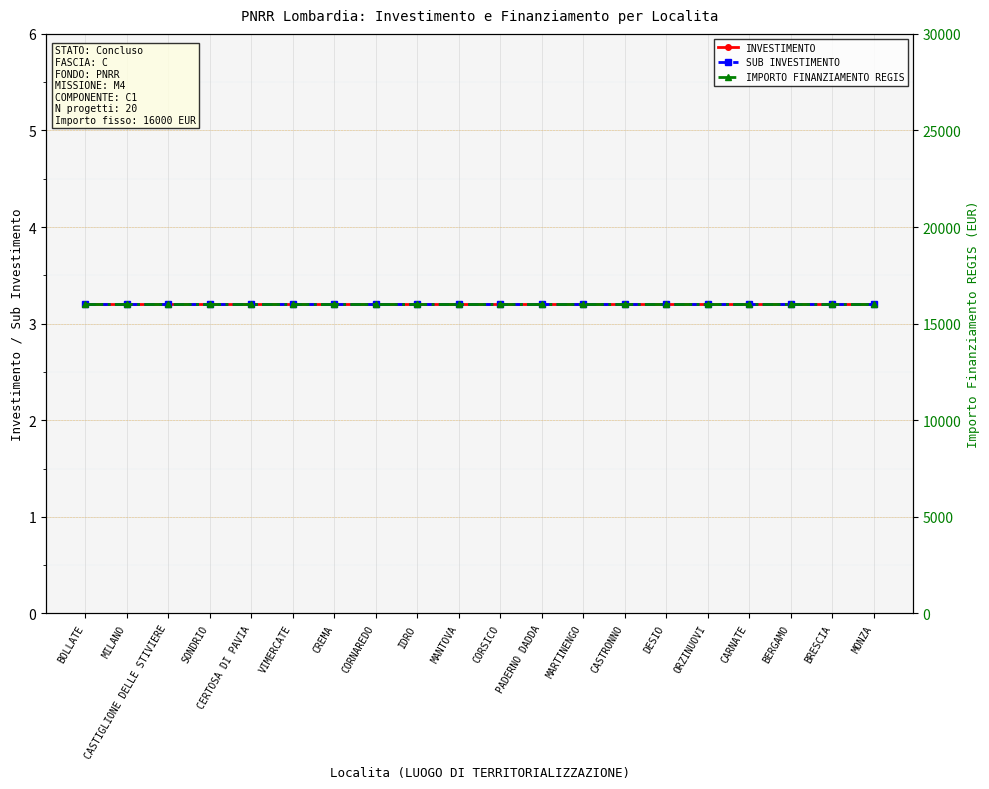

Reading left to right, extract all data points from this chart.

INVESTIMENTO: BOLLATE=3.2	MILANO=3.2	CASTIGLIONE DELLE STIVIERE=3.2	SONDRIO=3.2	CERTOSA DI PAVIA=3.2	VIMERCATE=3.2	CREMA=3.2	CORNAREDO=3.2	IDRO=3.2	MANTOVA=3.2	CORSICO=3.2	PADERNO DADDA=3.2	MARTINENGO=3.2	CASTRONNO=3.2	DESIO=3.2	ORZINUOVI=3.2	CARNATE=3.2	BERGAMO=3.2	BRESCIA=3.2	MONZA=3.2
SUB INVESTIMENTO: BOLLATE=3.2	MILANO=3.2	CASTIGLIONE DELLE STIVIERE=3.2	SONDRIO=3.2	CERTOSA DI PAVIA=3.2	VIMERCATE=3.2	CREMA=3.2	CORNAREDO=3.2	IDRO=3.2	MANTOVA=3.2	CORSICO=3.2	PADERNO DADDA=3.2	MARTINENGO=3.2	CASTRONNO=3.2	DESIO=3.2	ORZINUOVI=3.2	CARNATE=3.2	BERGAMO=3.2	BRESCIA=3.2	MONZA=3.2
IMPORTO FINANZIAMENTO REGIS: BOLLATE=16000.0	MILANO=16000.0	CASTIGLIONE DELLE STIVIERE=16000.0	SONDRIO=16000.0	CERTOSA DI PAVIA=16000.0	VIMERCATE=16000.0	CREMA=16000.0	CORNAREDO=16000.0	IDRO=16000.0	MANTOVA=16000.0	CORSICO=16000.0	PADERNO DADDA=16000.0	MARTINENGO=16000.0	CASTRONNO=16000.0	DESIO=16000.0	ORZINUOVI=16000.0	CARNATE=16000.0	BERGAMO=16000.0	BRESCIA=16000.0	MONZA=16000.0